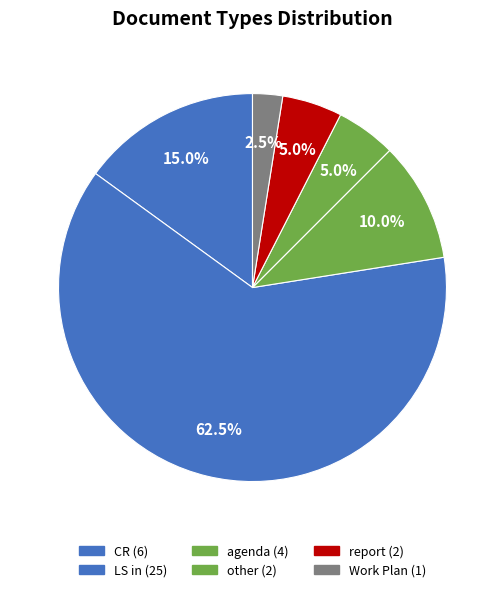

What percentage is NOT represented by report?

95.0%